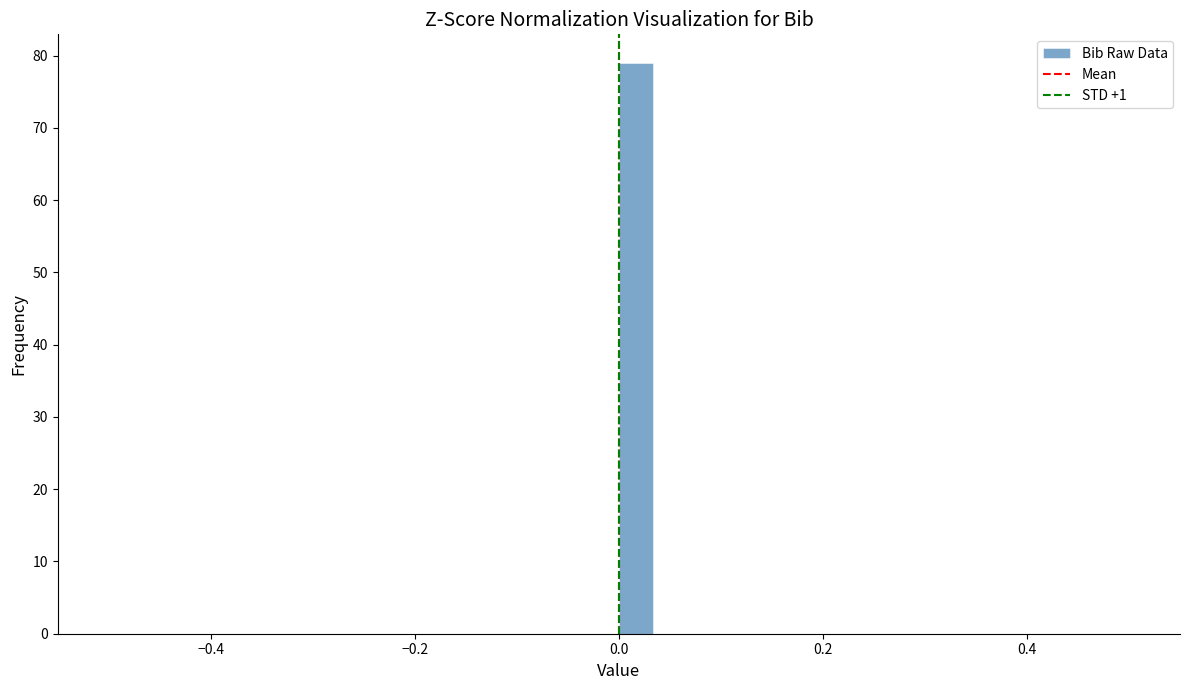

Around what value on the x-axis is the tallest bar? Give the approximate position of its centre, as read against the axis.

0.02